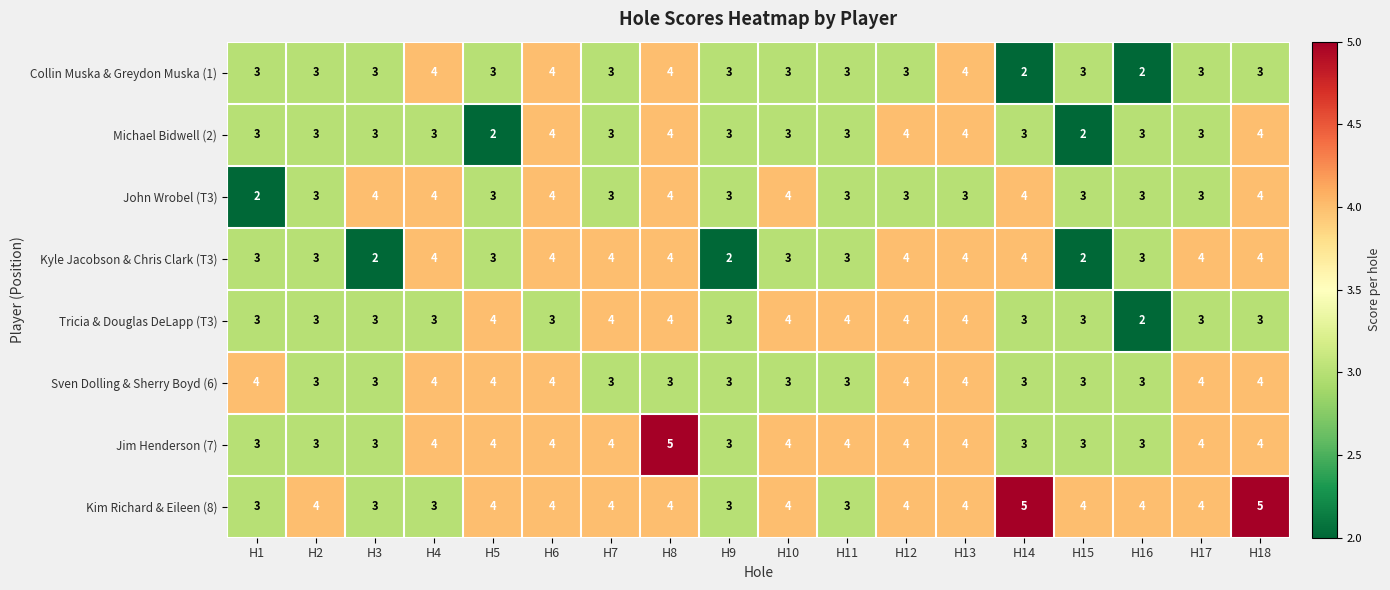

Which series changed the most between H9 and H13?

Kyle Jacobson & Chris Clark (T3)